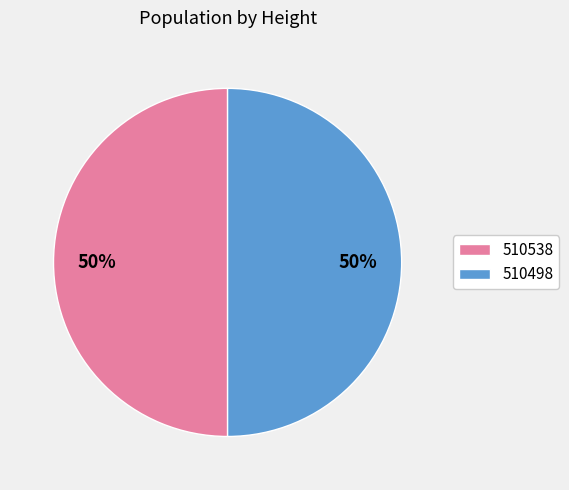

Is it true that 510538 is 60% of the pie?

False